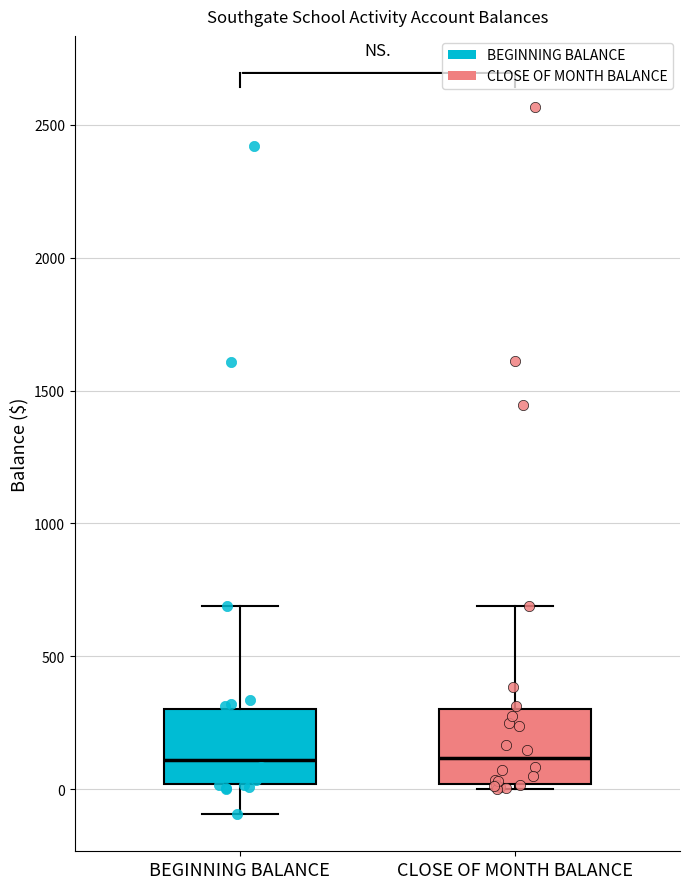

Reading left to right, transcribe this box plot: for each box, give where its median line is, the range the box spans, and where its two whiskers end, as read against the y-axis. The values are not printed on the chart, so give them approximately, as read against the axis.

BEGINNING BALANCE: median 100, box 0 to 300, whiskers -100 to 700
CLOSE OF MONTH BALANCE: median 100, box 0 to 300, whiskers 0 (just below the box's lower edge) to 700